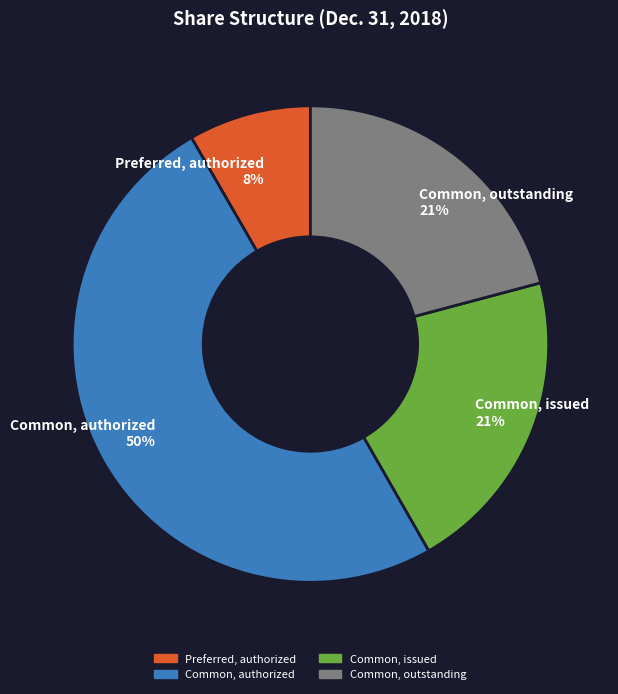

Do Preferred, authorized 8% and Common, authorized 50% together represent more than half of the pie?

Yes